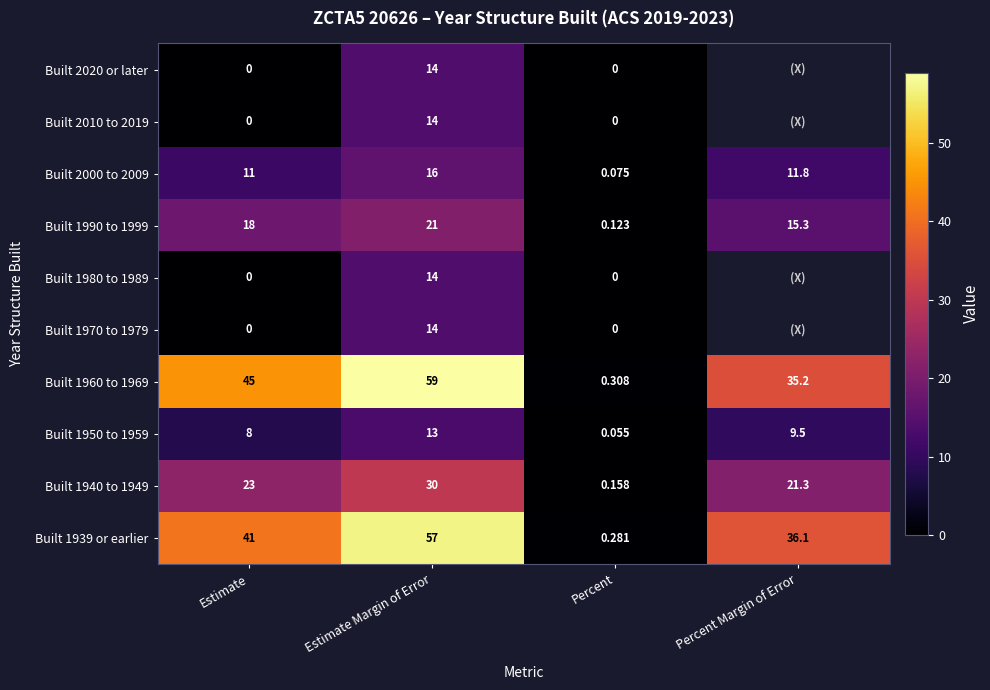

What is the average value of the Built 1990 to 1999 series?

13.6